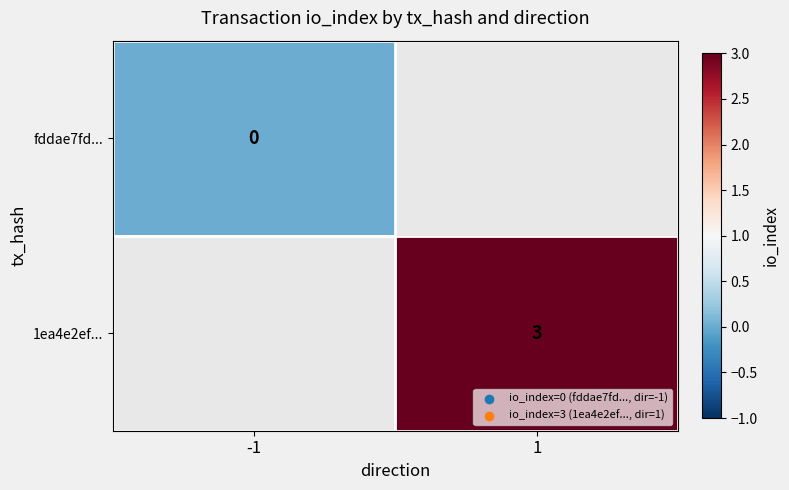

Is it true that 1ea4e2ef... equals 3 at 1?

True